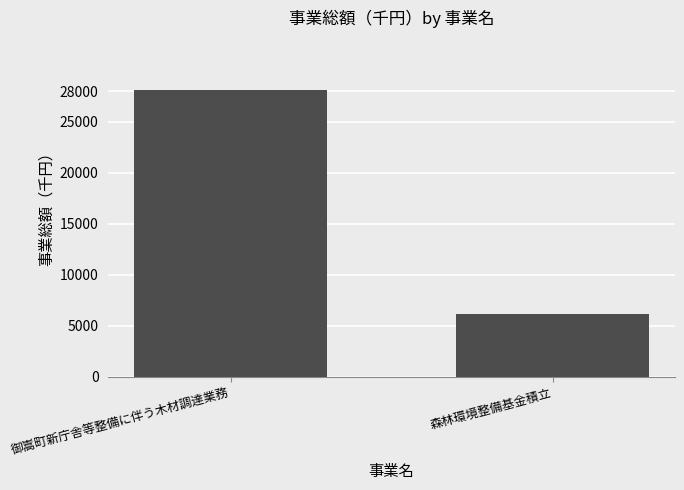

How many bars are there in total?

2